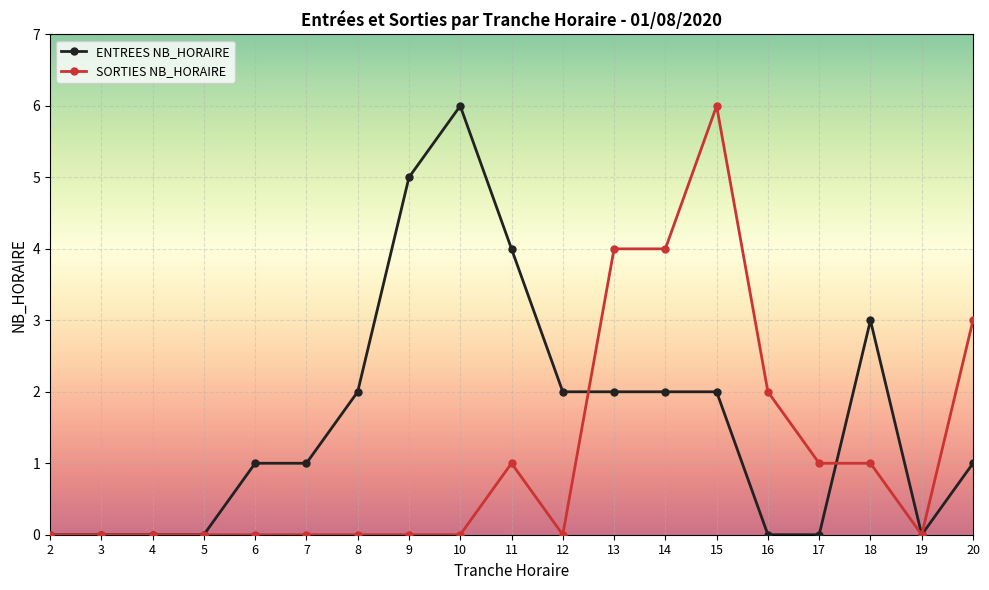

How many distinct data groups are displayed?

2